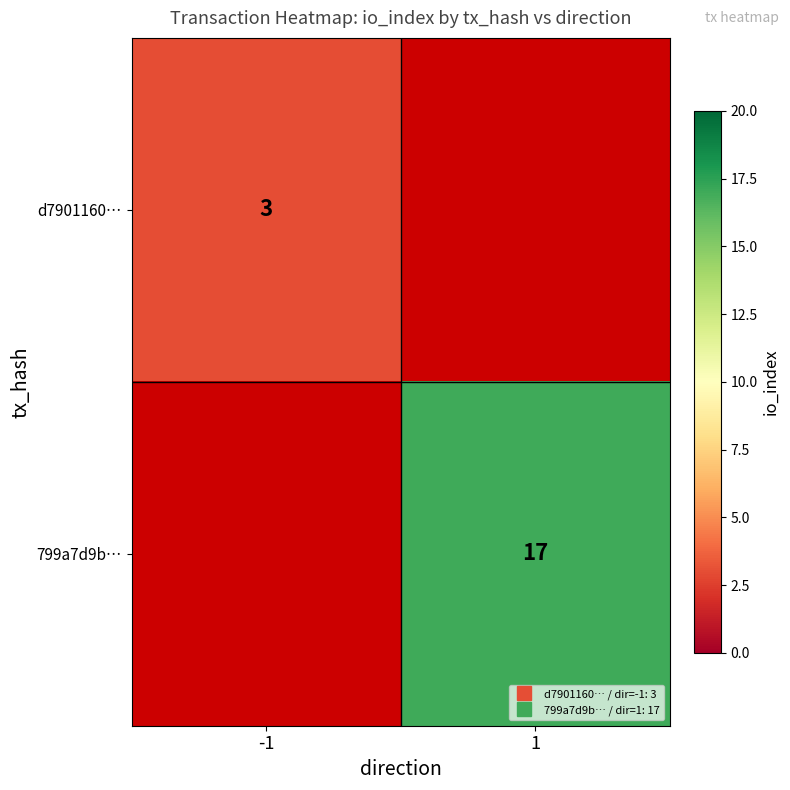

Rank the categories by 799a7d9b… value from highest to lowest.

-1, 1